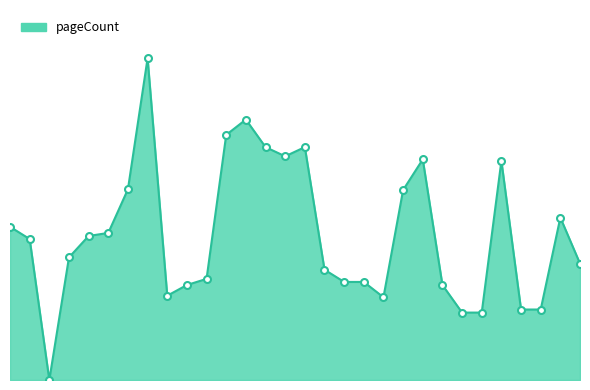

Where is the first local minimum?

11389